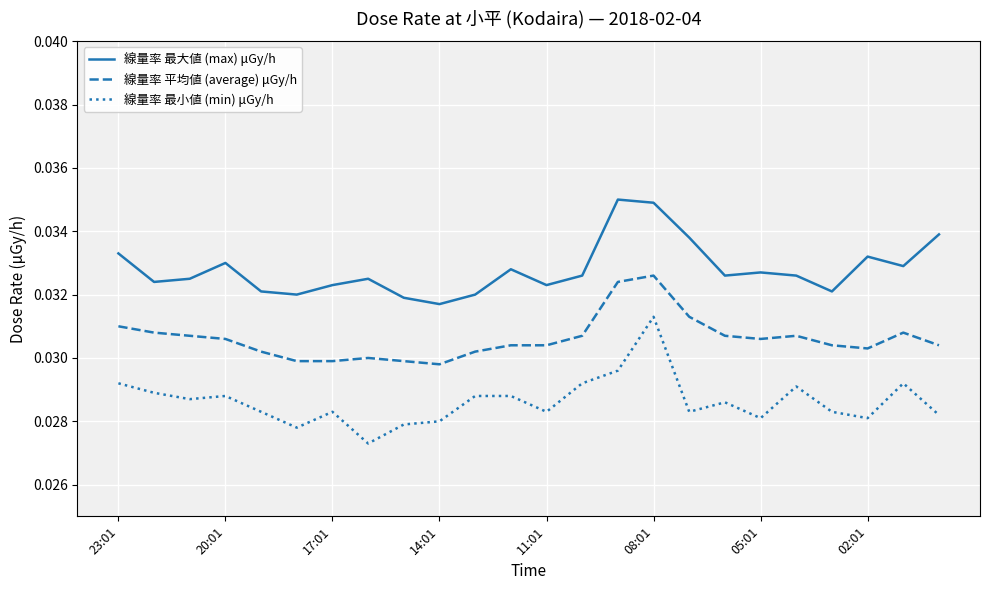

Which series has the largest total across all categories?

線量率 最大値 (max) μGy/h